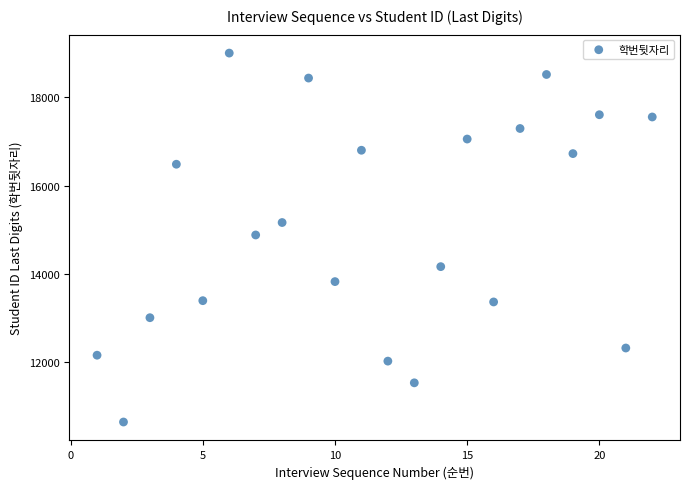

What is the range of Y values (max minus min)?

8361